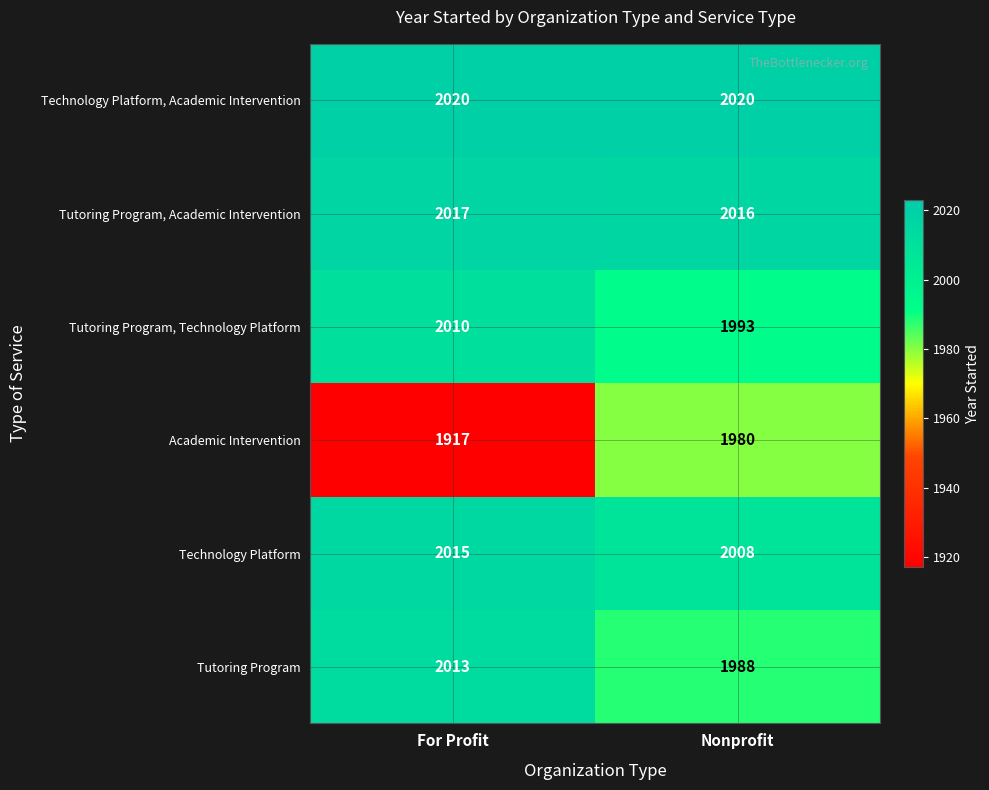

What is the minimum value shown in the chart?

1917